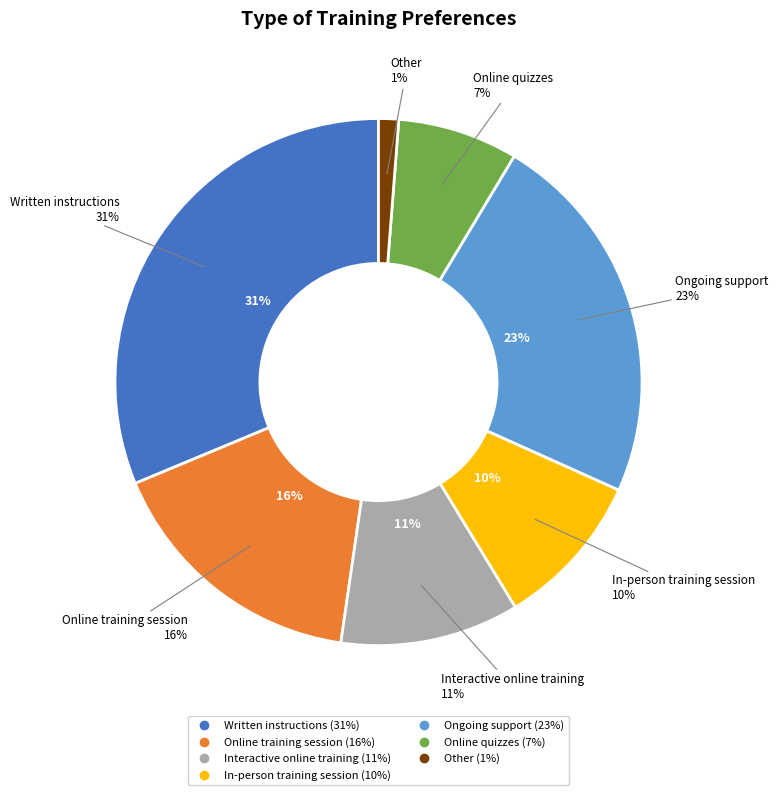

Do Other and Ongoing support together represent more than half of the pie?

No